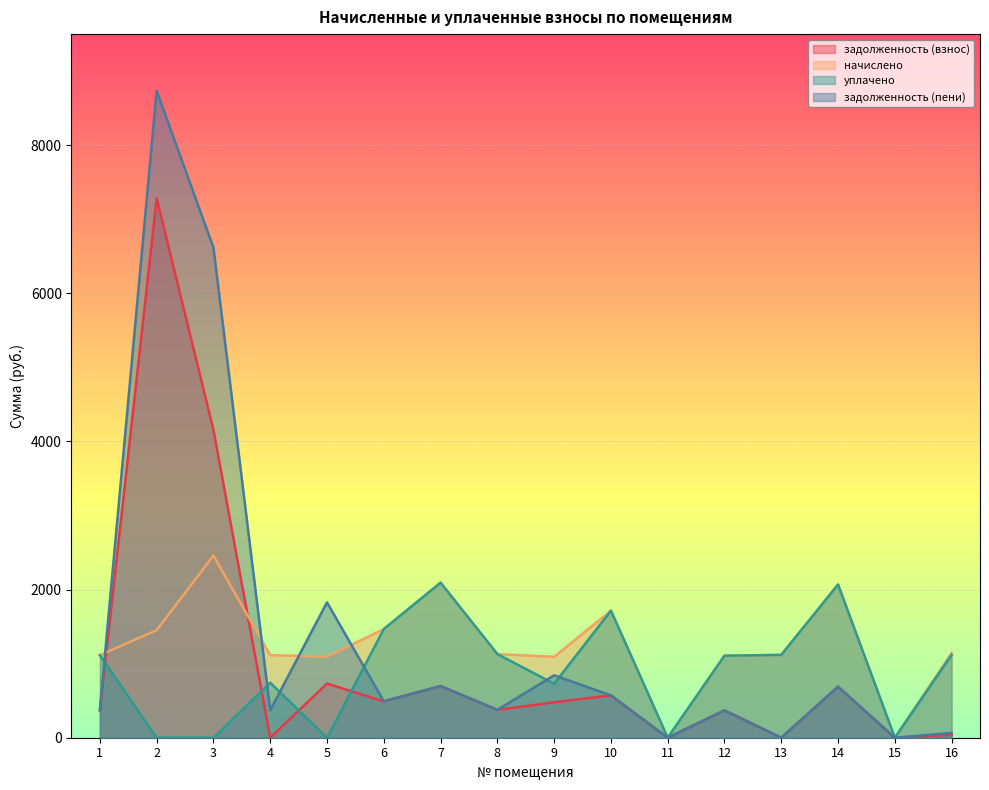

Rank the series by their maximum value, from highest to lowest.

задолженность (пени), задолженность (взнос), начислено, уплачено